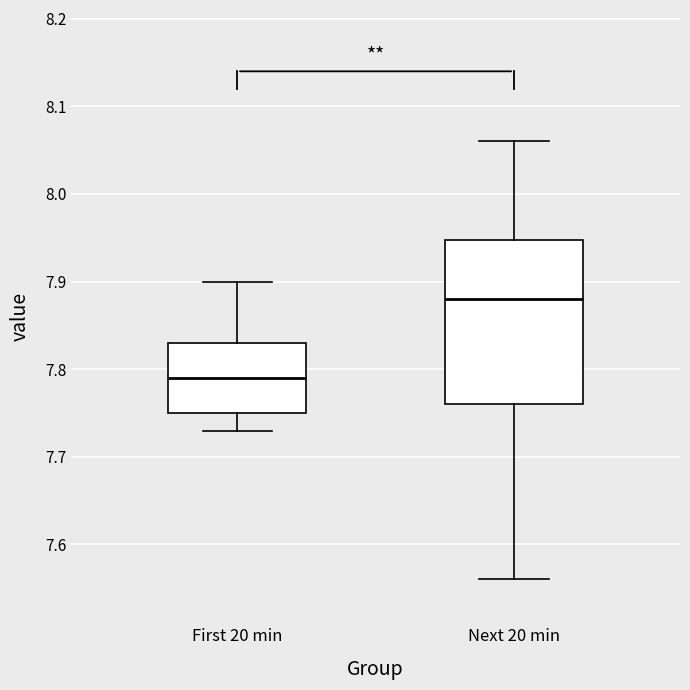

Reading left to right, read every box against the y-axis: the position of its median line, the range the box covers, and the ends of its whiskers. The values are not printed on the chart, so give them approximately, as read against the axis.

First 20 min: median 7.79, box 7.75 to 7.83, whiskers 7.73 to 7.90
Next 20 min: median 7.88, box 7.76 to 7.95, whiskers 7.56 to 8.06